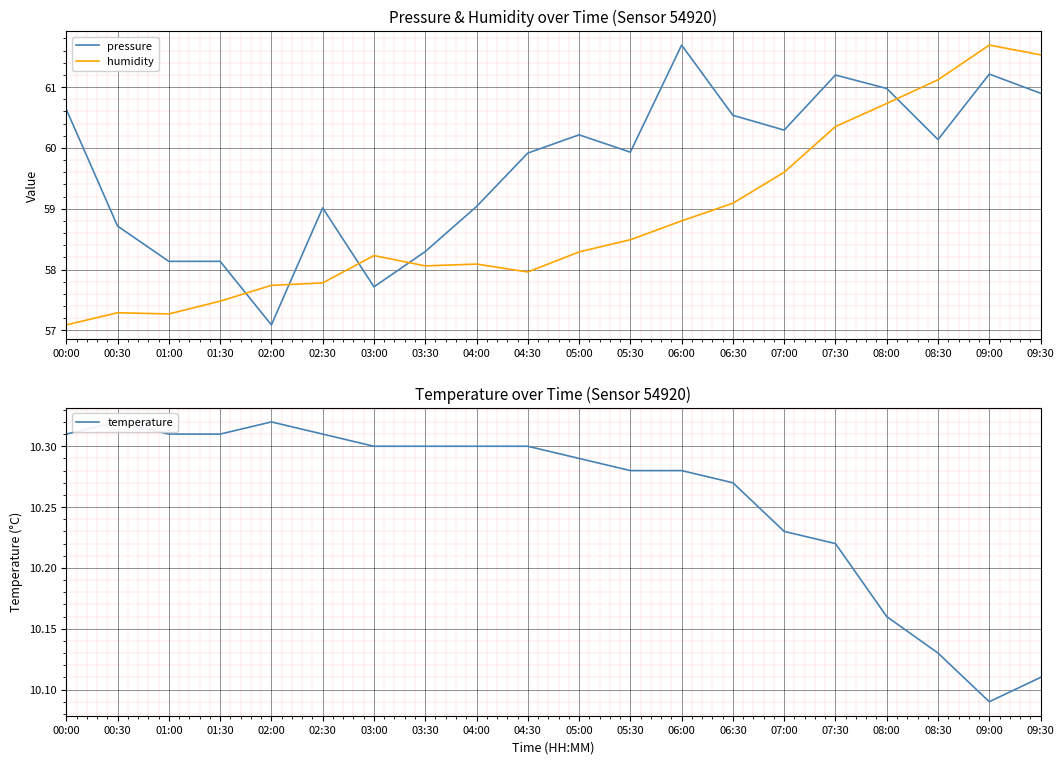

After their last crossing, which series has the higher values: humidity or pressure?

humidity